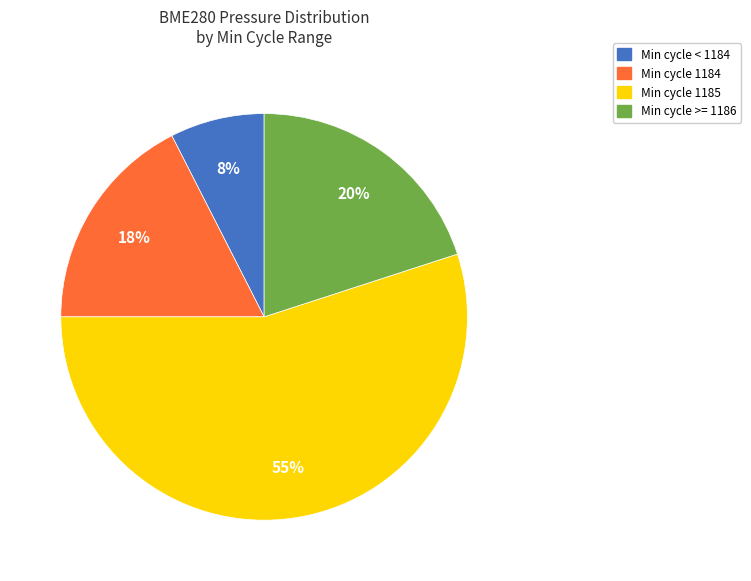

To the nearest percent, what is the average slice percentage?

25%